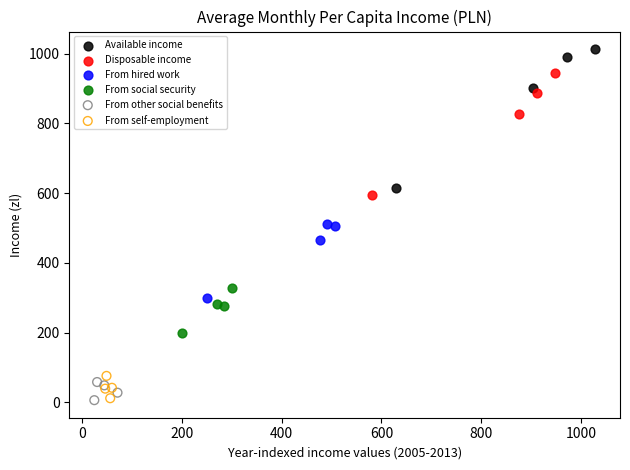

Which series contains the highest Y value?

Available income